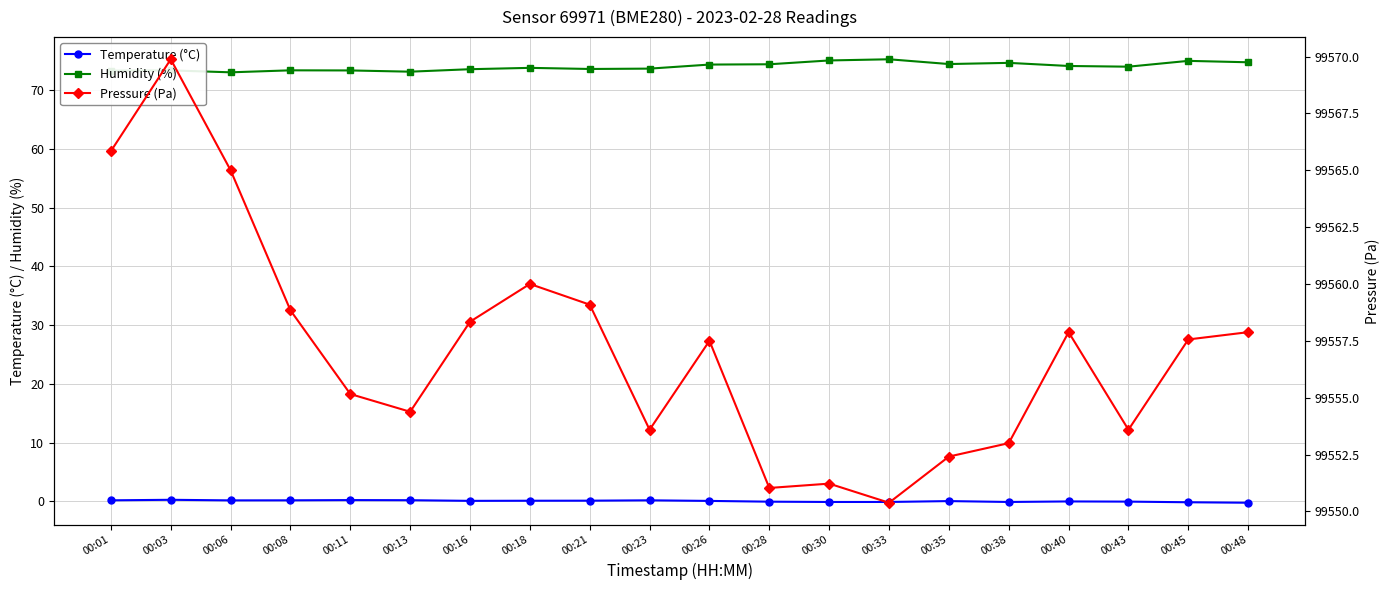

What value does the pressure_kPa series have at 00:13?

99554.4